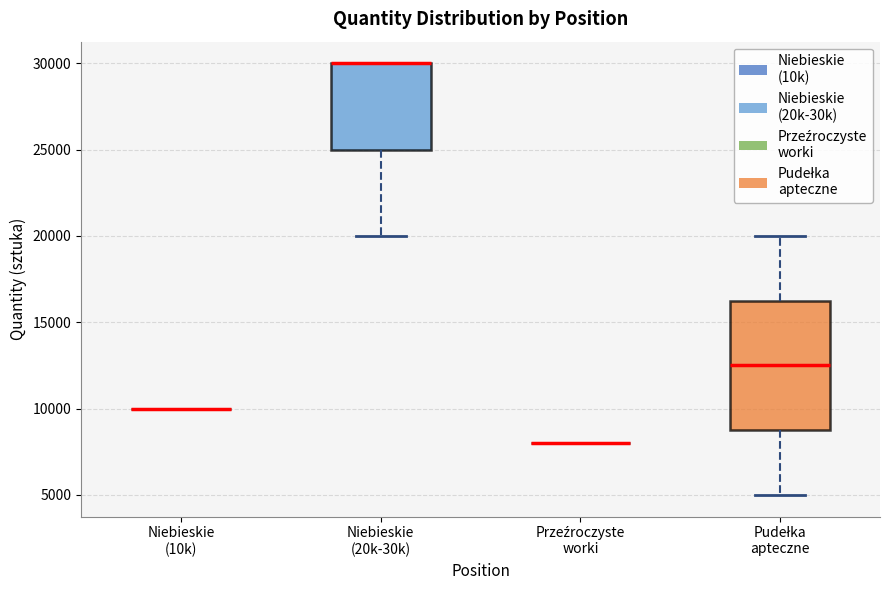

Comparing the boxes themselves (not the whiskers), which one is the tallest?

Pudełka apteczne